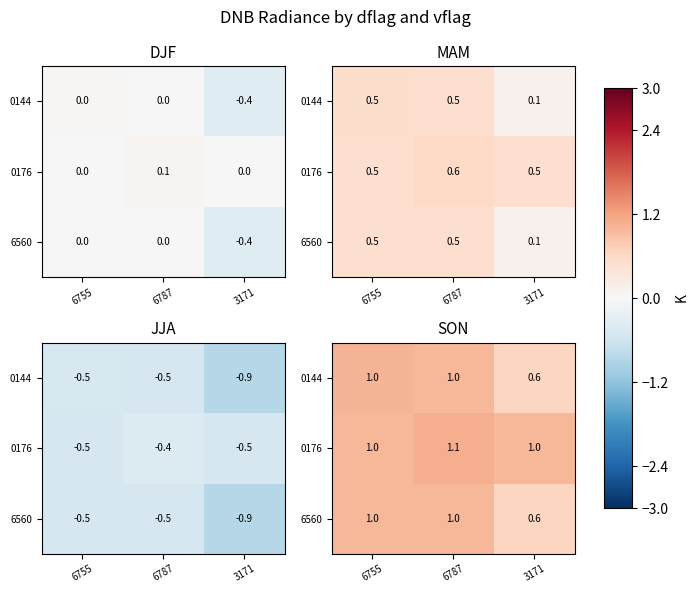

The value of 6560 at 3171 is 0.6. True or false?

True